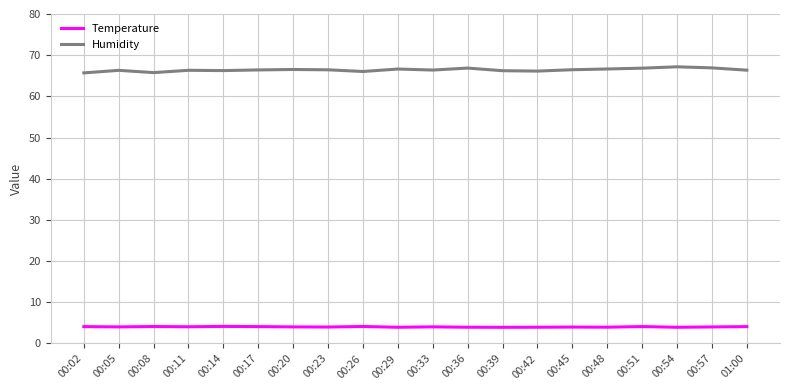

Which series has the largest range (max minus min)?

Humidity